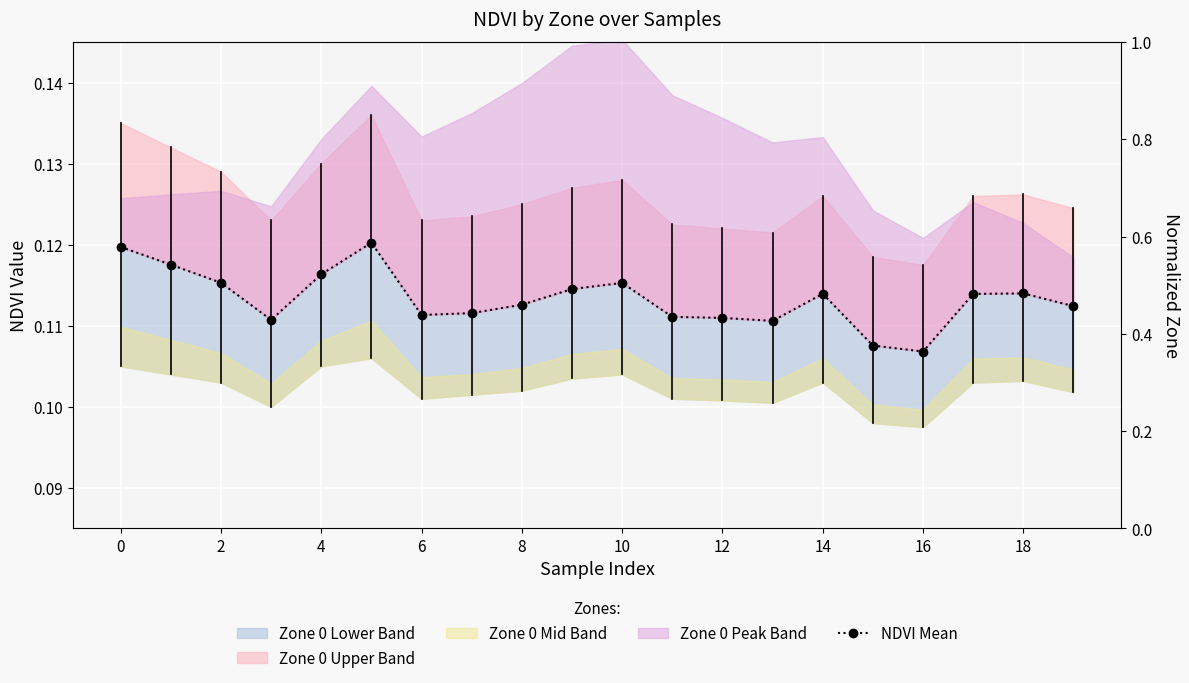

Does the chart display data point markers on the line(s)?

Yes